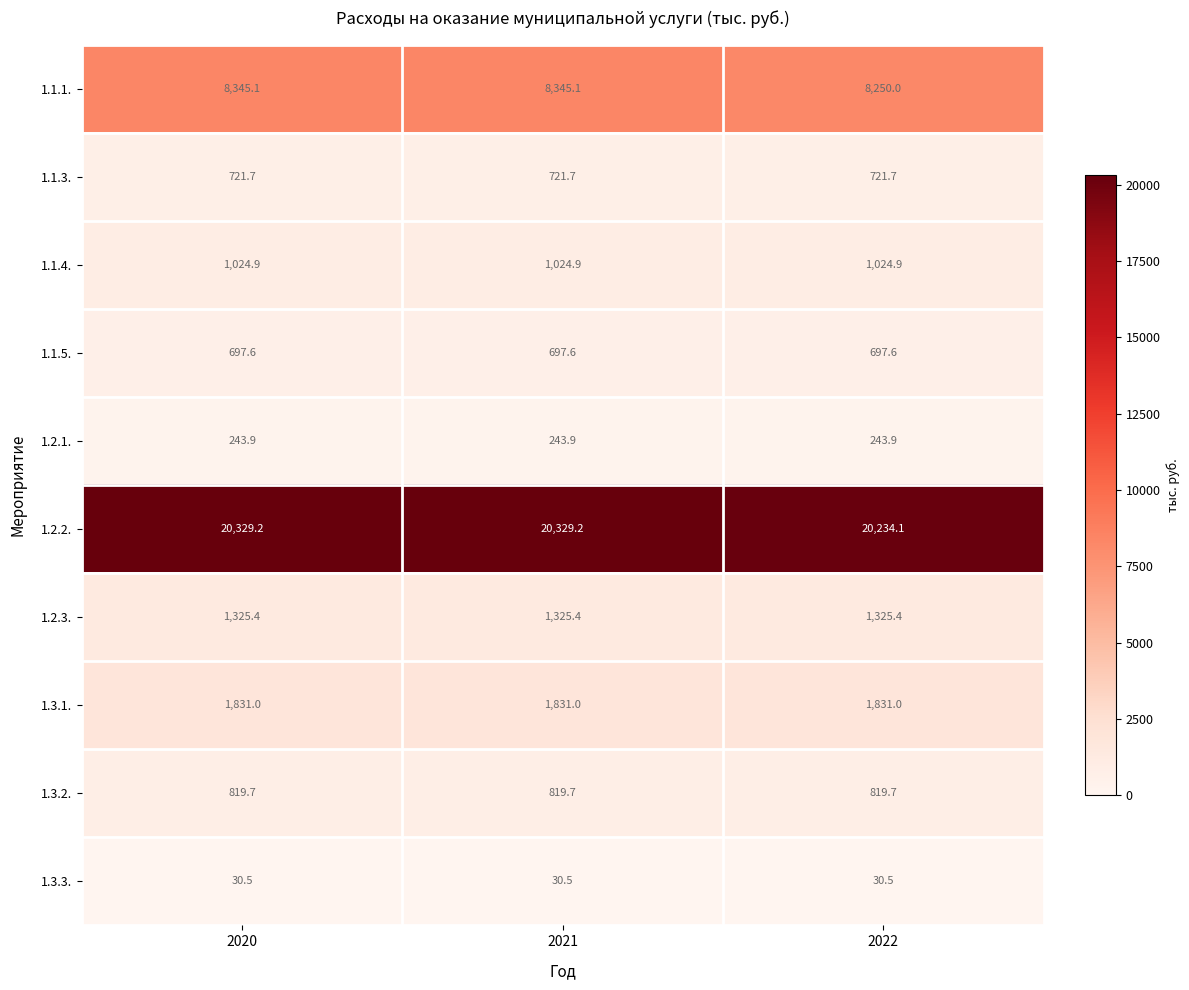

List the series in order of their peak value, highest first.

1.2.2., 1.1.1., 1.3.1., 1.2.3., 1.1.4., 1.3.2., 1.1.3., 1.1.5., 1.2.1., 1.3.3.